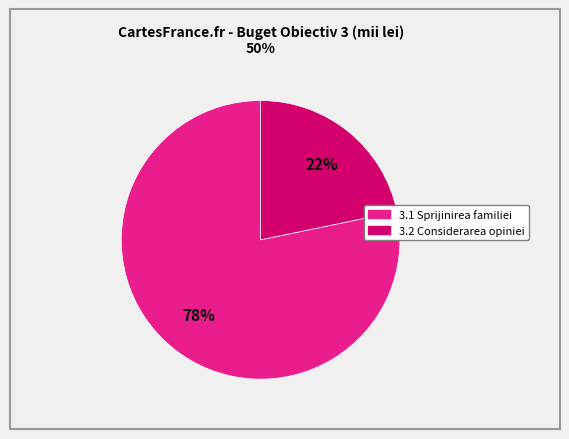

Is the sum of 3.1 Sprijinirea familiei and 3.2 Considerarea opiniei greater than half?

Yes